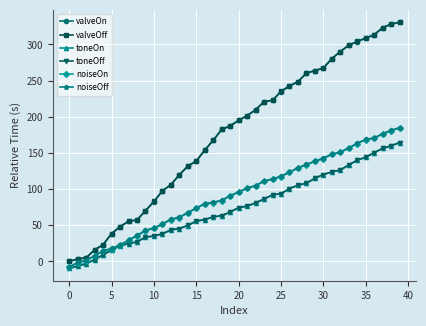

What is the value of the toneOn point at the 16th from the left?

55.7